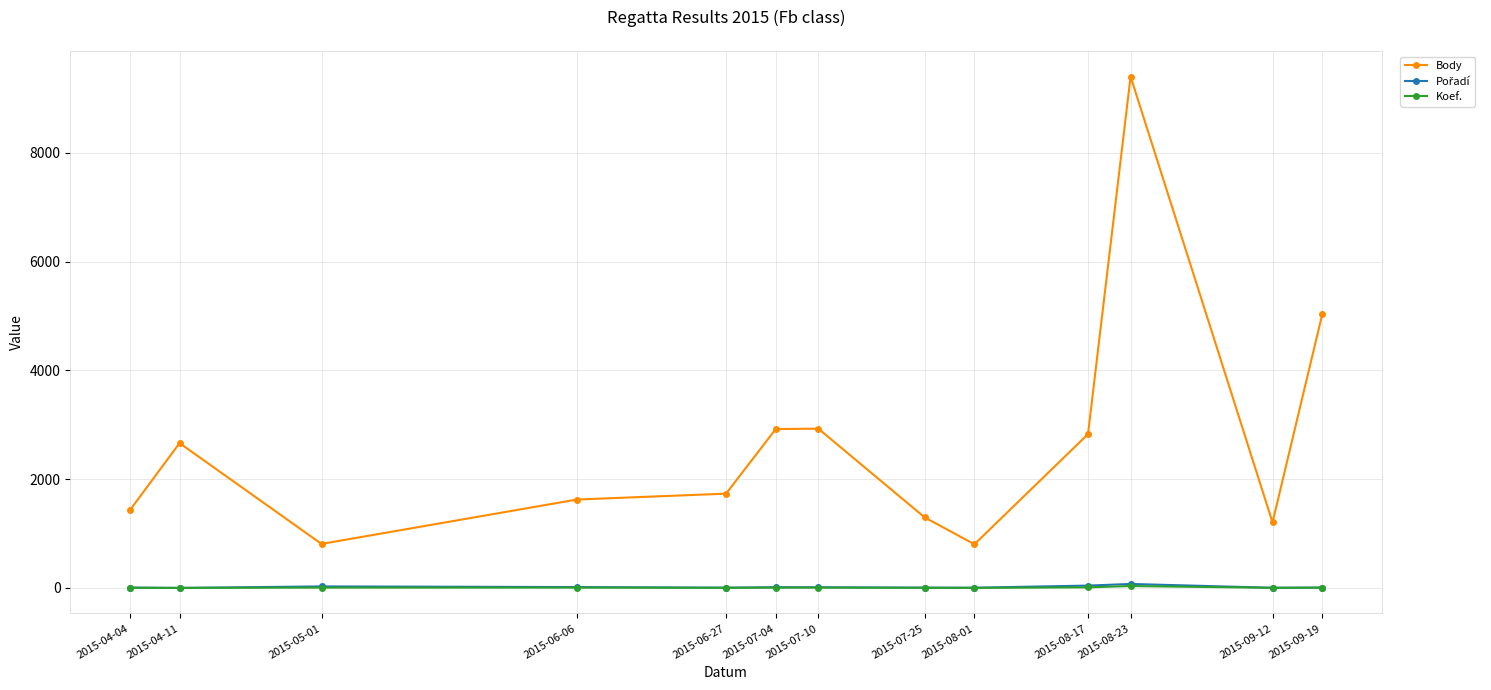

Between 2015-06-06 and 2015-08-23, which series saw the biggest shift?

Body